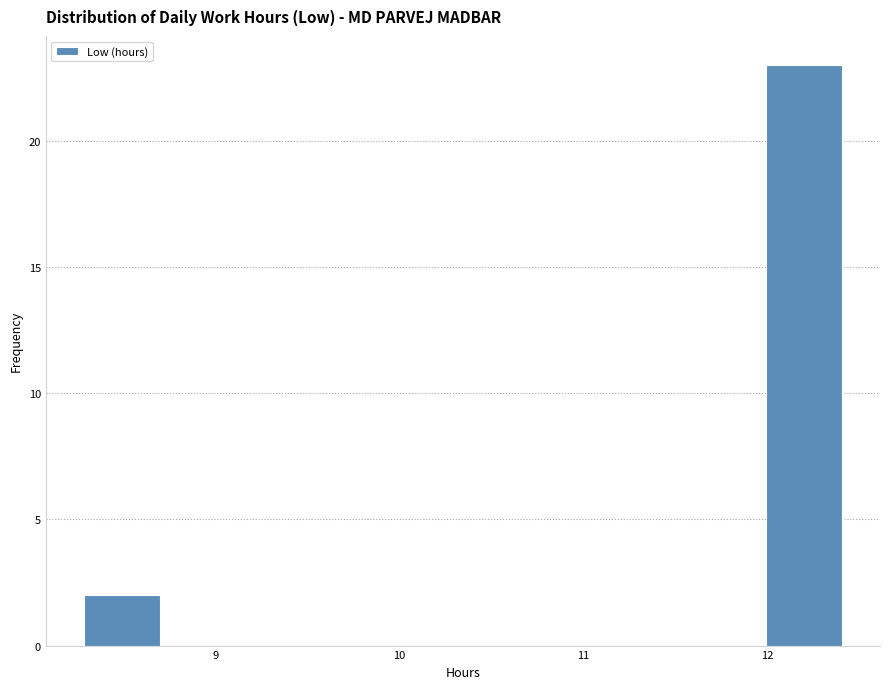

What is the height of the bar covering 8.3 to 8.7 on the x-axis? Neither the bar edges nor the heights are printed on the chart, so give them approximately, as read against the axes.

2